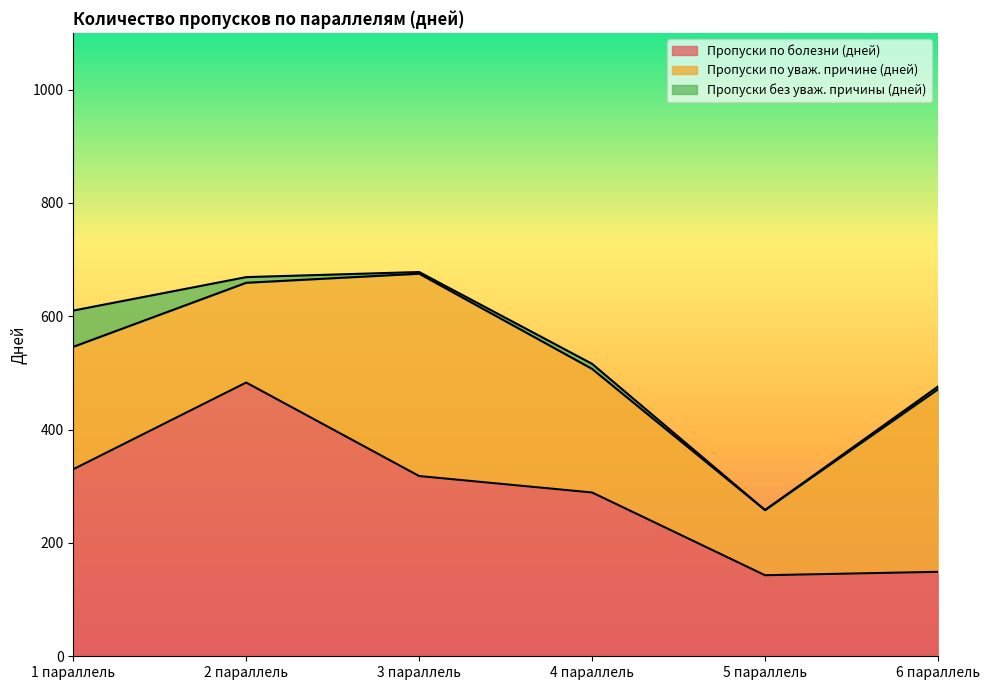

What value does the Пропуски по уваж. причине (дней) series have at 5 параллель, to the nearest 5?

115